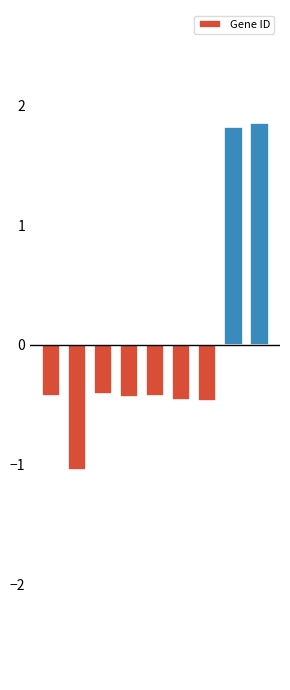

How many values are below zero?

7